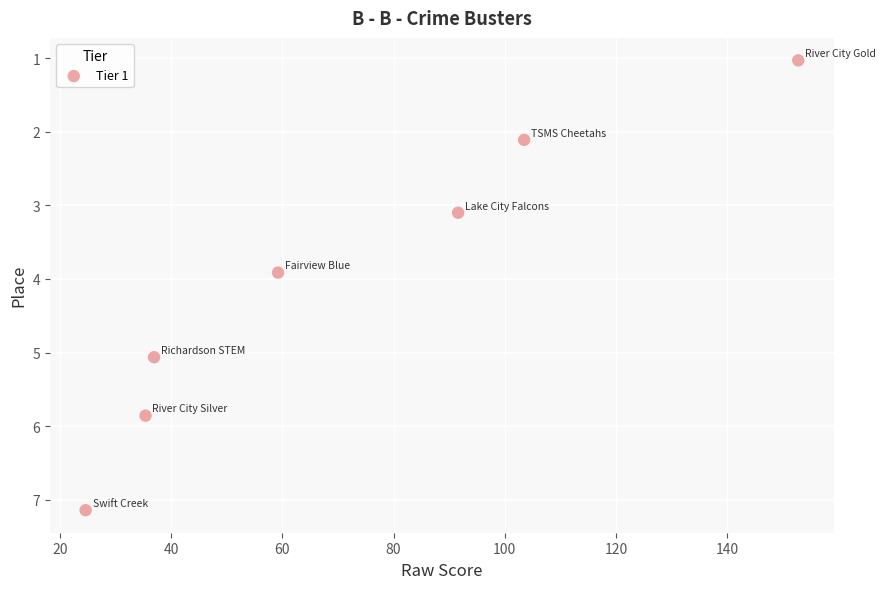

What is the average Y value?

4.0